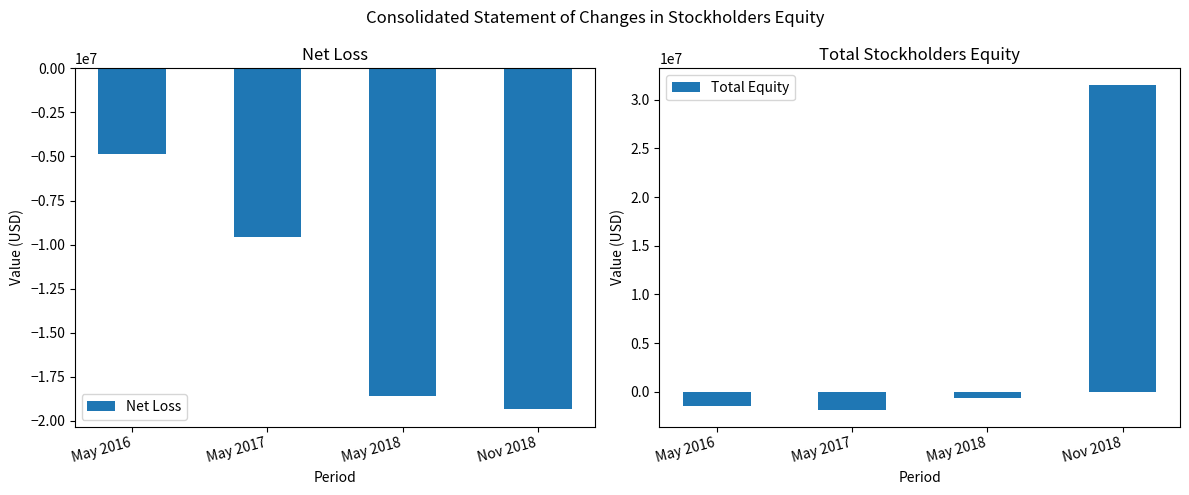

Reading left to right, extract all data points from this chart.

Net Loss: May 2016=-4865724	May 2017=-9577484	May 2018=-18569094	Nov 2018=-19356183
Total Equity: May 2016=-1430968	May 2017=-1886538	May 2018=-627780	Nov 2018=31547520